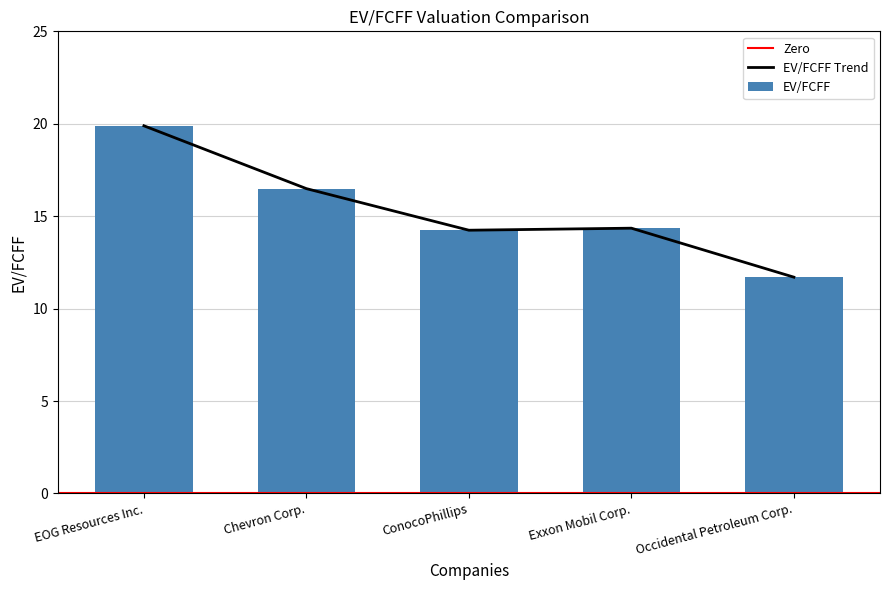

What is the maximum value shown in the chart?

19.9